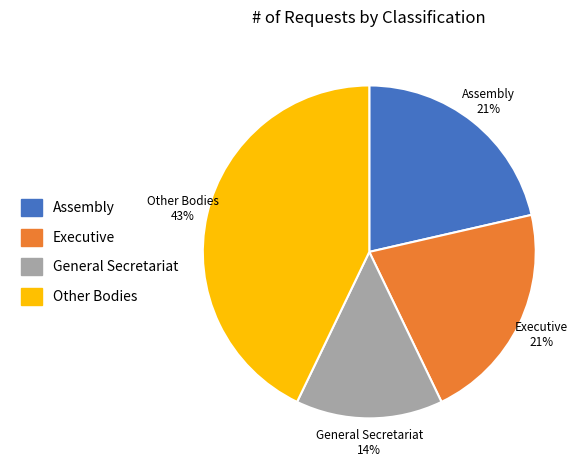

To the nearest percent, what percentage of the pie is Other Bodies?

43%